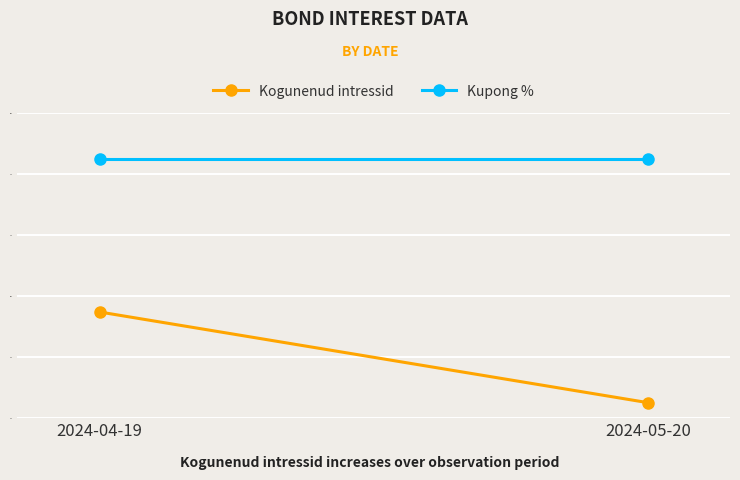

Reading left to right, what are all the values shown in this chart?

Kogunenud intressid: 1.6	1.5
Kupong %: 1.9	1.9